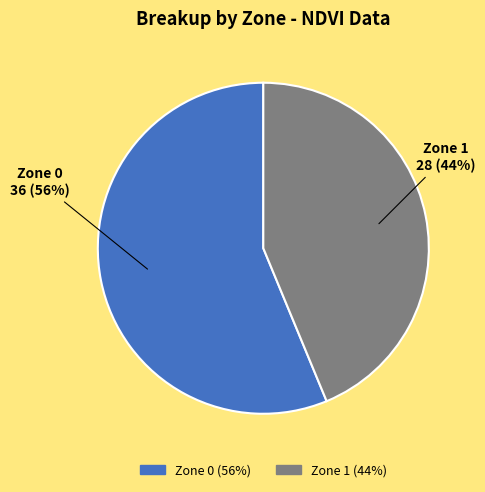

To the nearest percent, what portion does Zone 1 represent?

44%